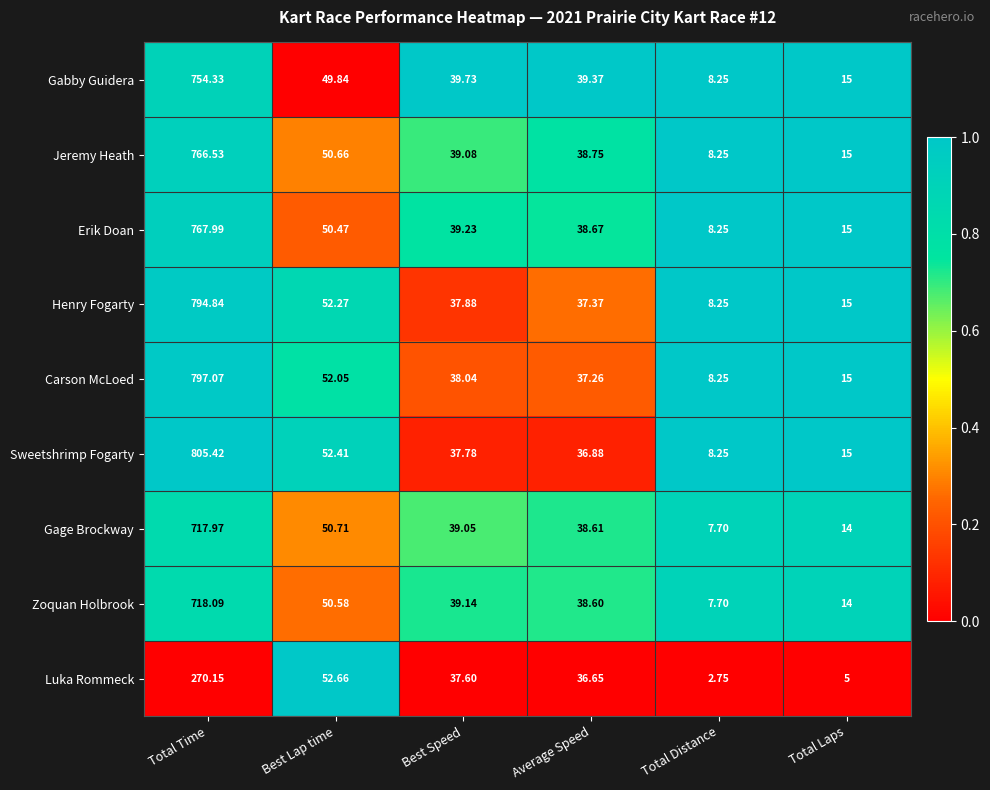

Which series has the largest total across all categories?

Sweetshrimp Fogarty